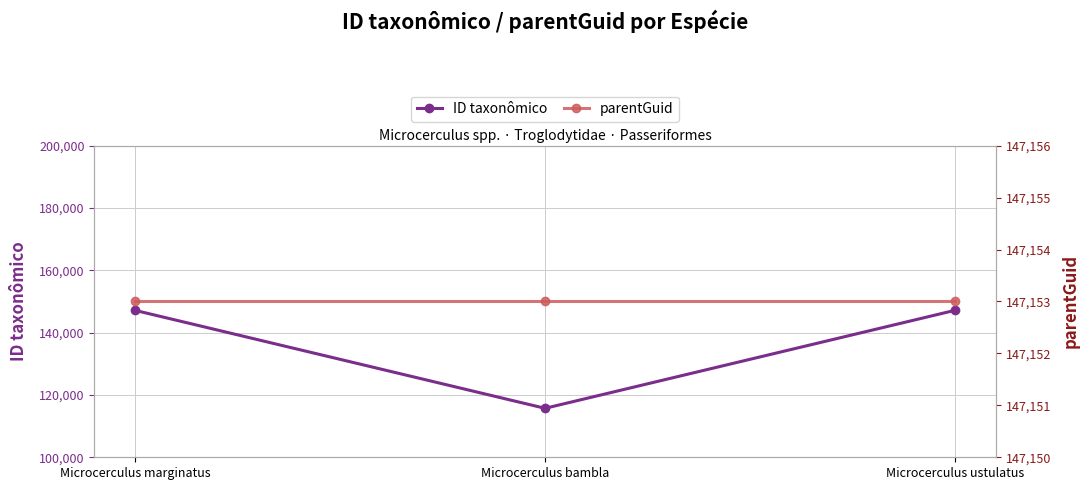

At how many categories does at least one series exceed 134483?

3